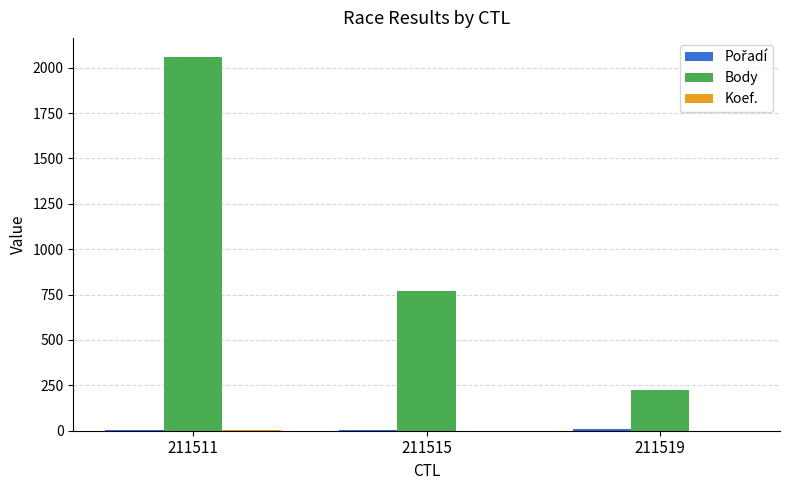

Between 211511 and 211519, which series saw the biggest shift?

Body